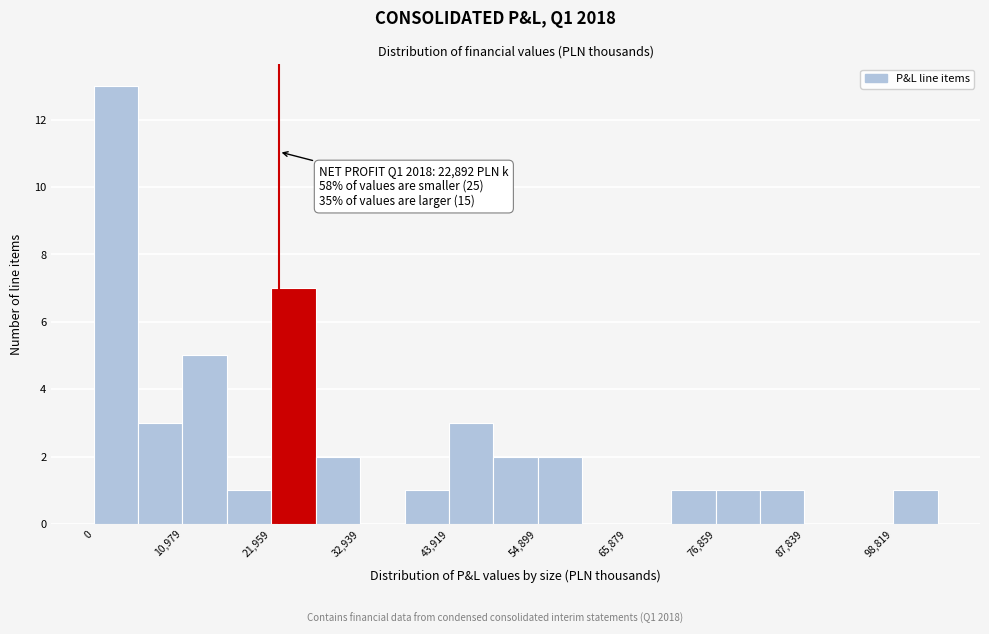

Read against the x-axis, roughly where is the centre of the tallest bar?

2000